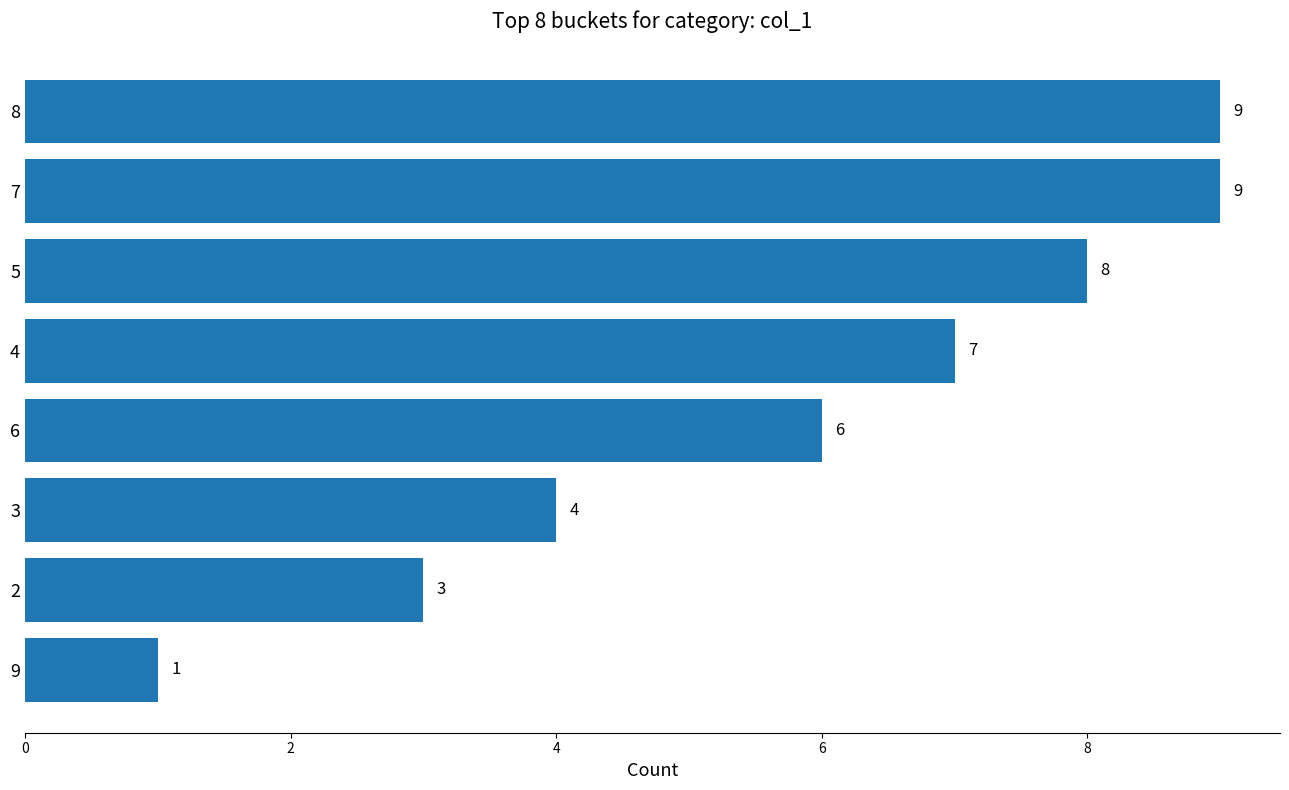

What is the difference between the maximum and minimum values?

8